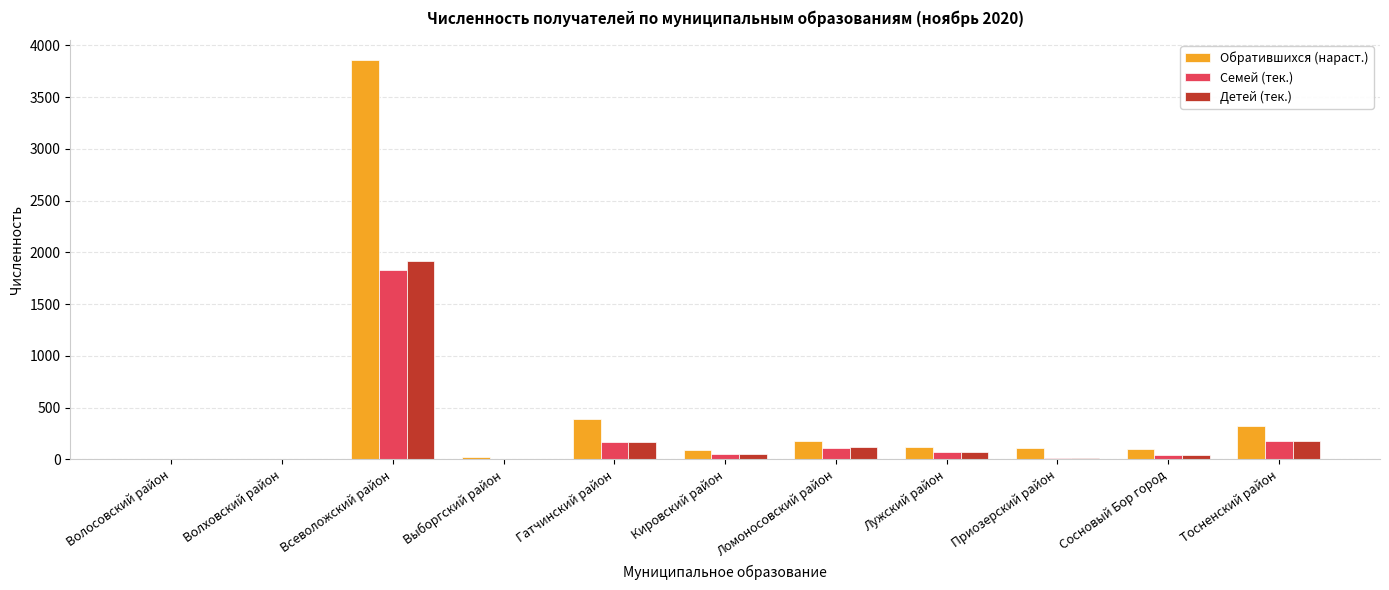

Is the value of Обратившихся (нараст.) at Тосненский район greater than the value of Детей (тек.) at Лужский район?

Yes